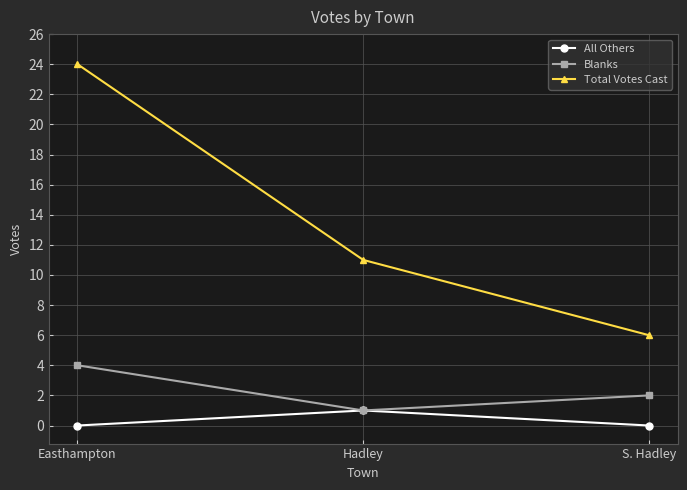

At how many categories does at least one series exceed 18?

1